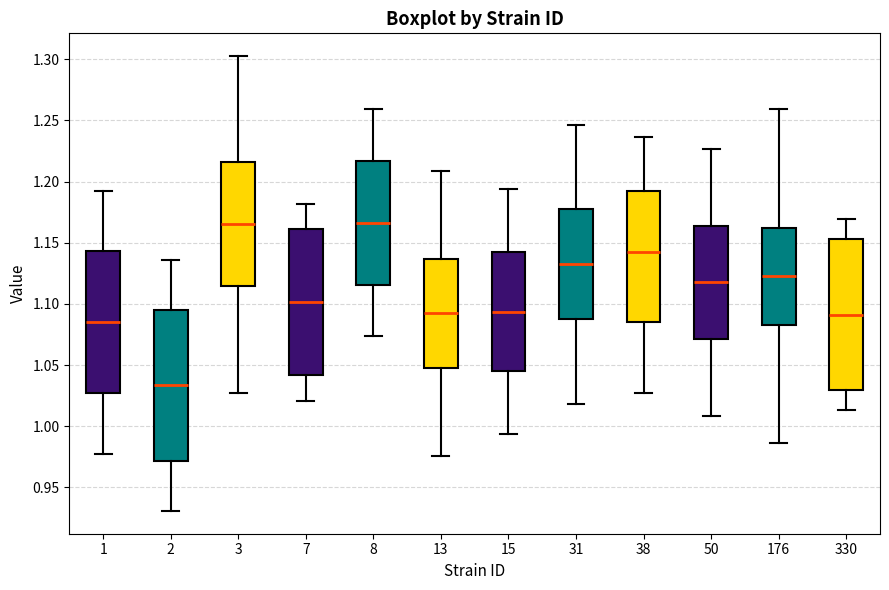

Reading left to right, transcribe this box plot: for each box, give where its median line is, the range the box spans, and where its two whiskers end, as read against the y-axis. The values are not printed on the chart, so give them approximately, as read against the axis.

1: median 1.085, box 1.025 to 1.145, whiskers 0.980 to 1.195
2: median 1.035, box 0.970 to 1.095, whiskers 0.930 to 1.135
3: median 1.165, box 1.115 to 1.215, whiskers 1.030 to 1.305
7: median 1.100, box 1.040 to 1.160, whiskers 1.020 to 1.180
8: median 1.165, box 1.115 to 1.215, whiskers 1.075 to 1.260
13: median 1.095, box 1.050 to 1.135, whiskers 0.975 to 1.210
15: median 1.095, box 1.045 to 1.140, whiskers 0.995 to 1.195
31: median 1.135, box 1.085 to 1.180, whiskers 1.020 to 1.245
38: median 1.145, box 1.085 to 1.190, whiskers 1.030 to 1.235
50: median 1.120, box 1.070 to 1.165, whiskers 1.010 to 1.225
176: median 1.125, box 1.085 to 1.160, whiskers 0.985 to 1.260
330: median 1.090, box 1.030 to 1.155, whiskers 1.015 to 1.170